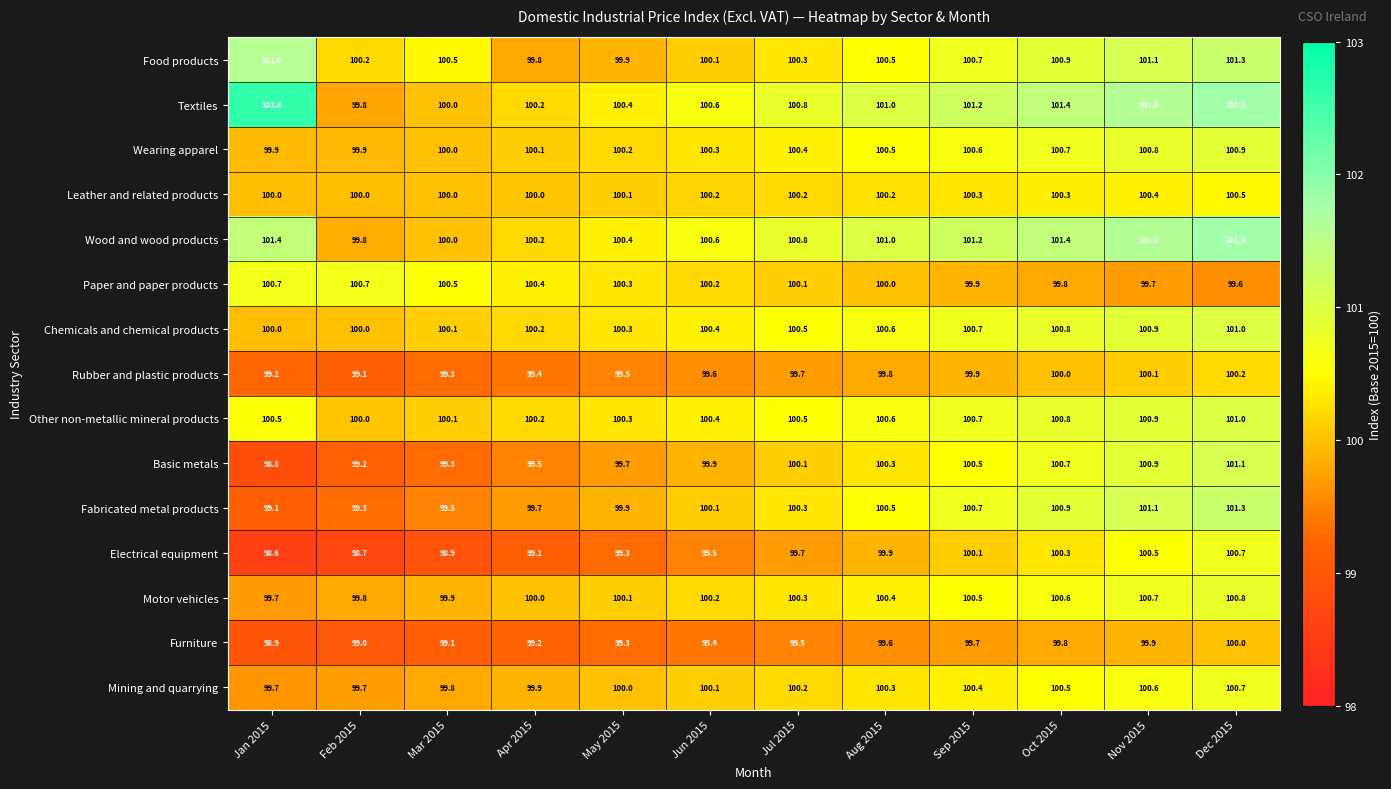

Read the Furniture value at Oct 2015.

99.8